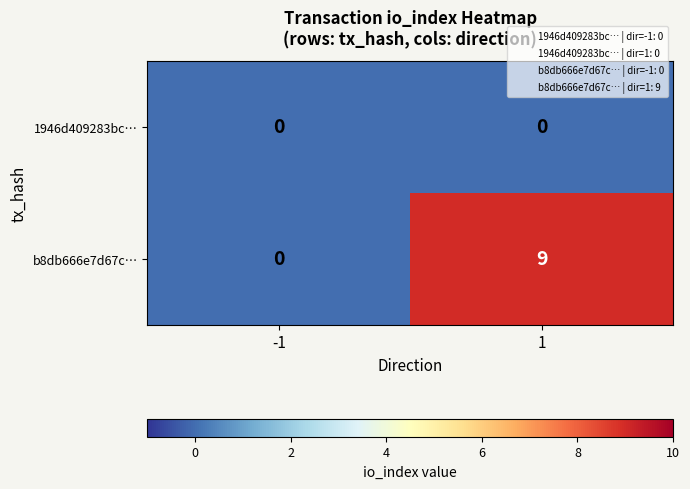

Is the value of b8db666e7d67c… at 1 greater than the value of 1946d409283bc… at -1?

Yes